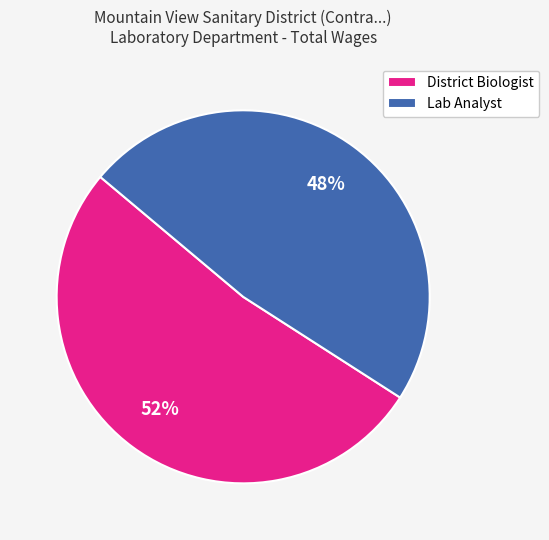

How many slices are in this pie chart?

2